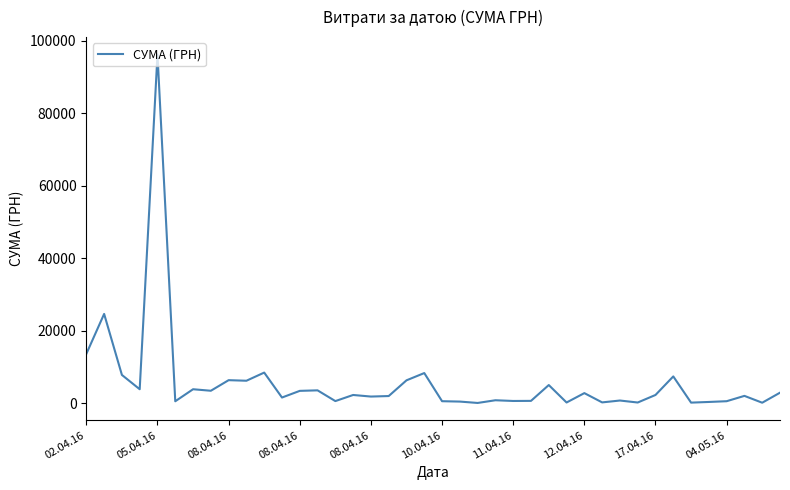

What is the difference between the maximum and minimum values?

96114.1